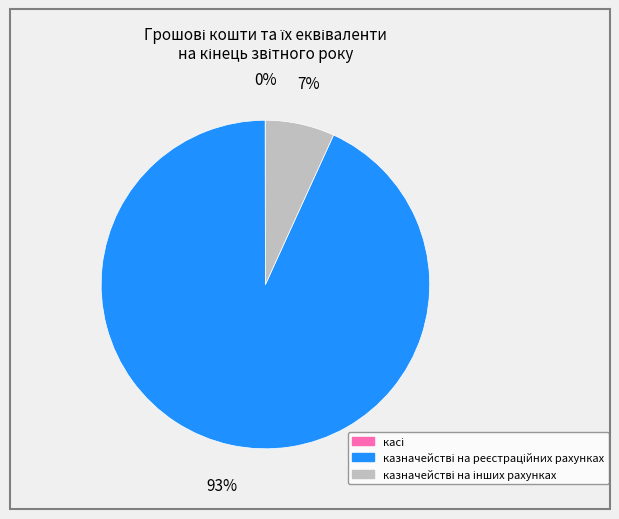

Is there a majority slice in this chart?

Yes